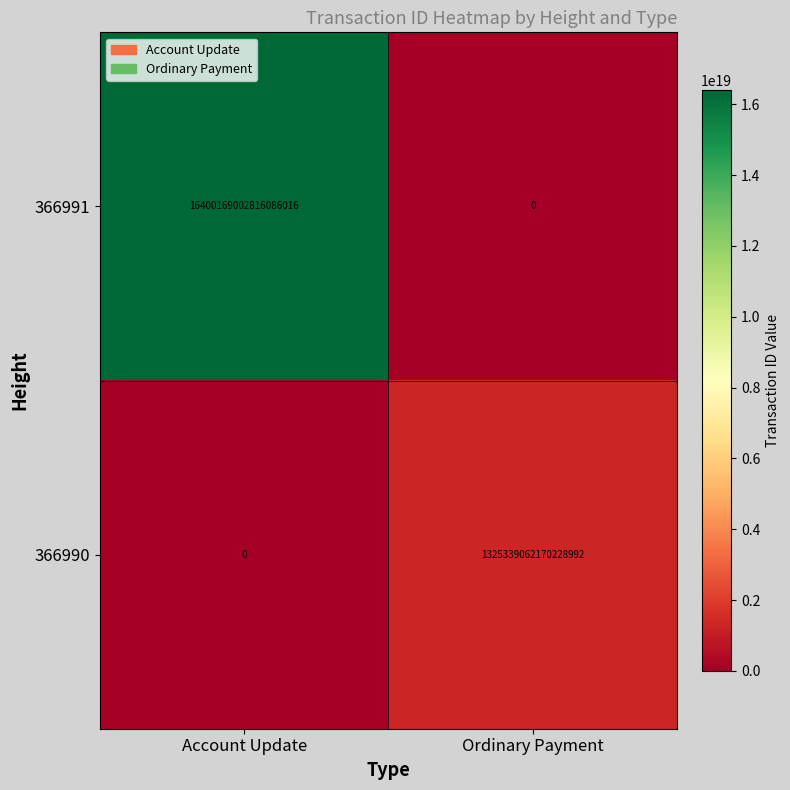

Which series has the largest range (max minus min)?

366991